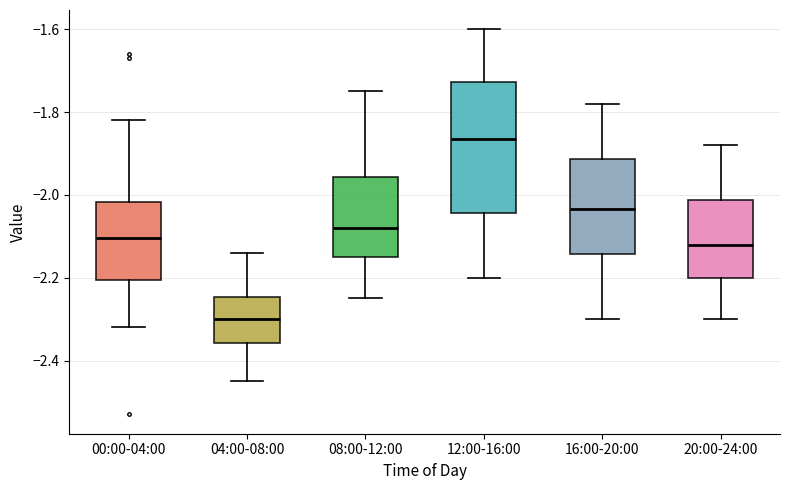

Where is the upper edge of the box for 12:00-16:00 on the y-axis? The values are not printed on the chart, so give them approximately, as read against the axis.

-1.72